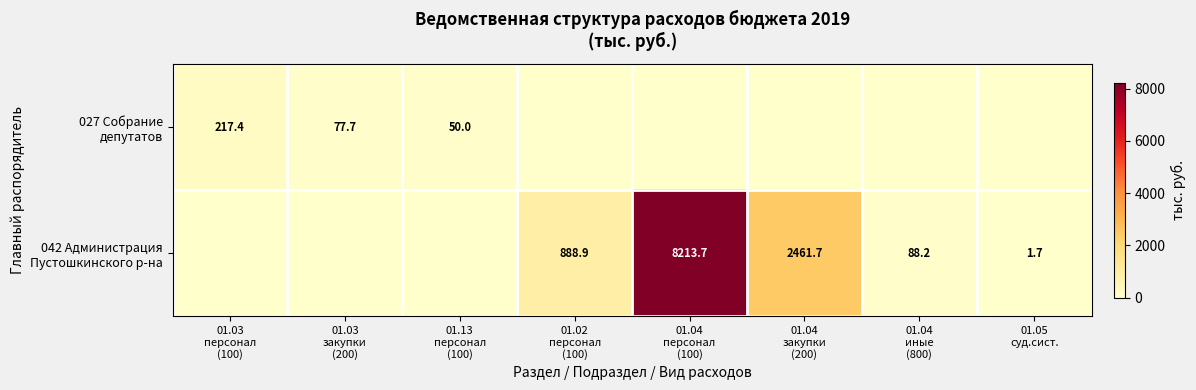

At which category is the sum across all series the highest?

01.04
персонал
(100)